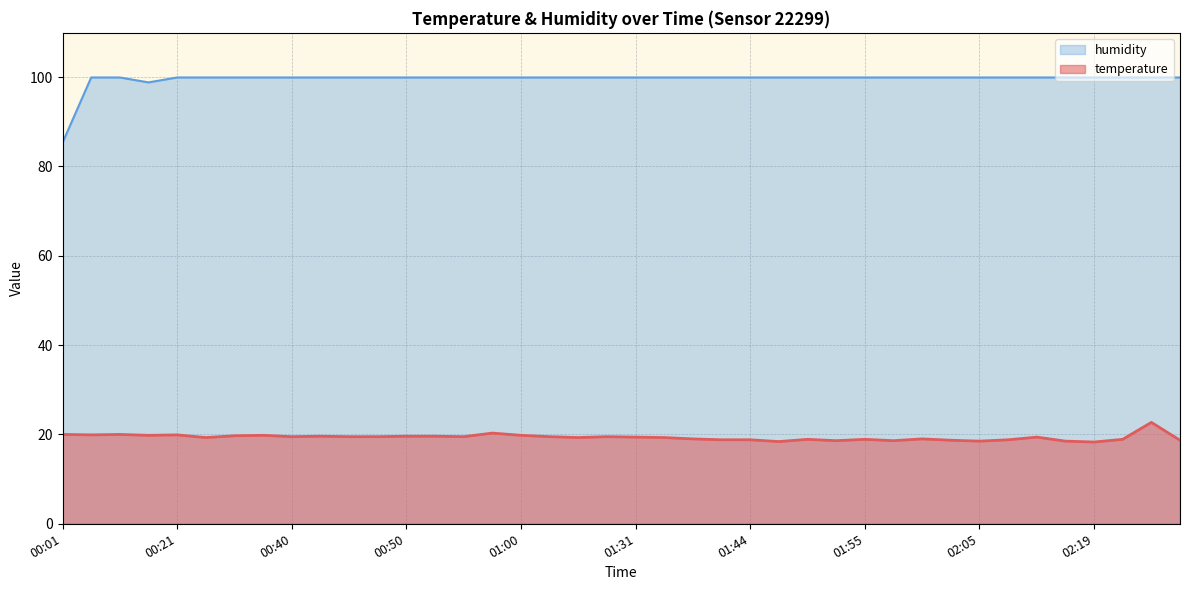

List the series in order of their overall mean, lowest first.

temperature, humidity